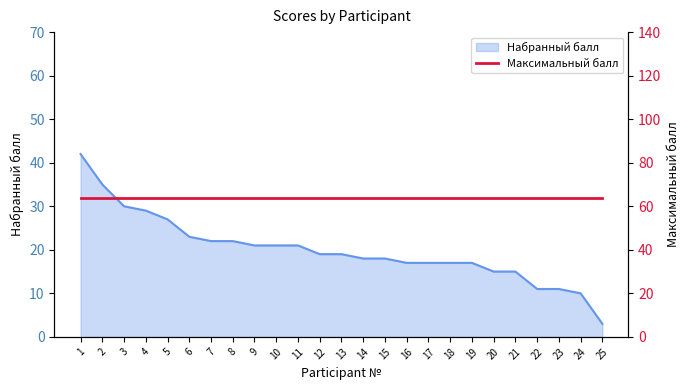

What is the difference between the maximum and second lowest values?

32